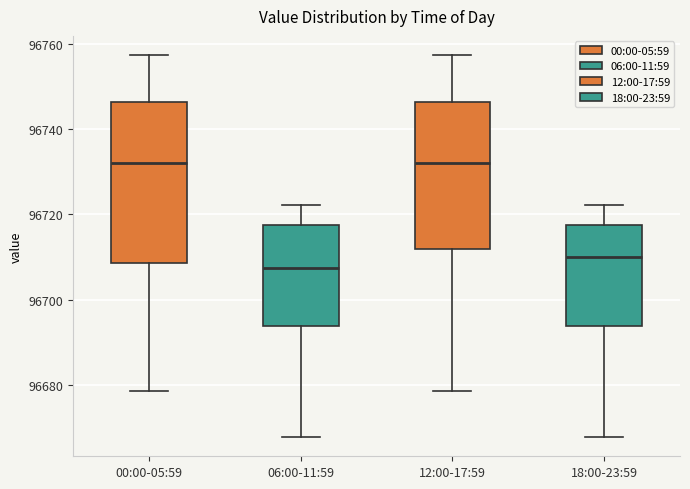

Reading left to right, read every box against the y-axis: the position of its median line, the range the box covers, and the ends of its whiskers. The values are not printed on the chart, so give them approximately, as read against the axis.

00:00-05:59: median 96732, box 96708 to 96746, whiskers 96678 to 96758
06:00-11:59: median 96708, box 96694 to 96718, whiskers 96668 to 96722
12:00-17:59: median 96732, box 96712 to 96746, whiskers 96678 to 96758
18:00-23:59: median 96710, box 96694 to 96718, whiskers 96668 to 96722